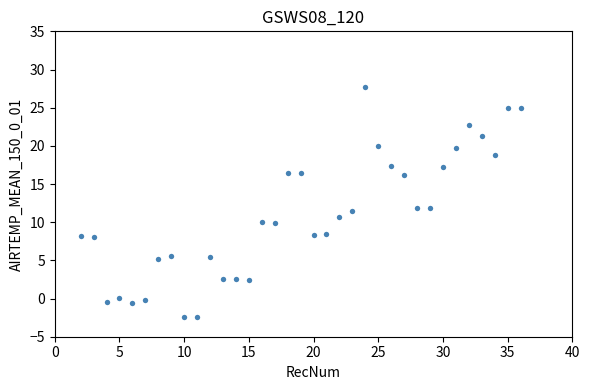

What is the range of Y values (max minus min)?

30.1